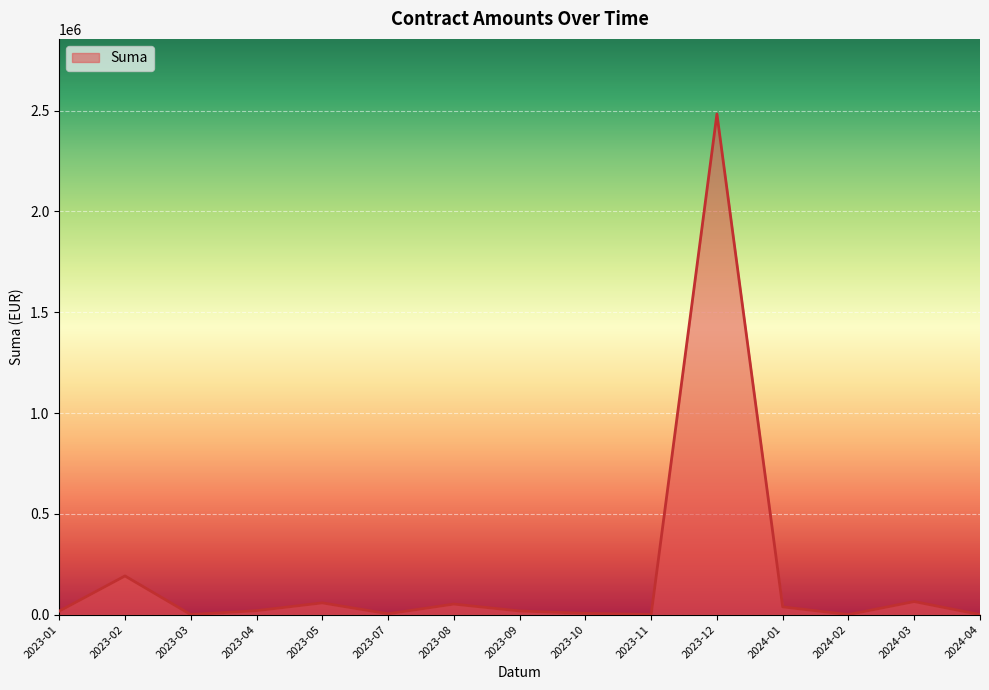

What is the difference between the maximum and minimum values?

2483725.8